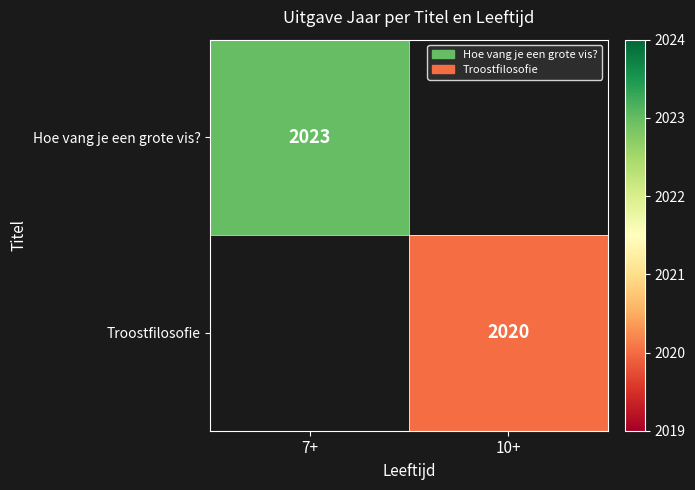

The value of Hoe vang je een grote vis? at 7+ is 2023. True or false?

True